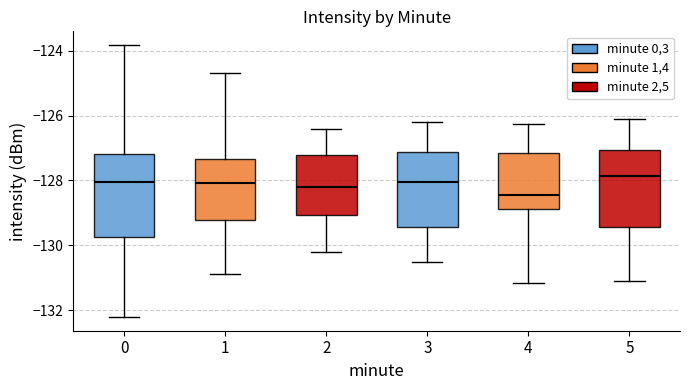

Reading left to right, read every box against the y-axis: the position of its median line, the range the box covers, and the ends of its whiskers. The values are not printed on the chart, so give them approximately, as read against the axis.

0: median -128.0, box -129.8 to -127.2, whiskers -132.2 to -123.8
1: median -128.0, box -129.2 to -127.4, whiskers -130.8 to -124.6
2: median -128.2, box -129.0 to -127.2, whiskers -130.2 to -126.4
3: median -128.0, box -129.4 to -127.2, whiskers -130.4 to -126.2
4: median -128.4, box -128.8 to -127.2, whiskers -131.2 to -126.2
5: median -127.8, box -129.4 to -127.0, whiskers -131.2 to -126.2